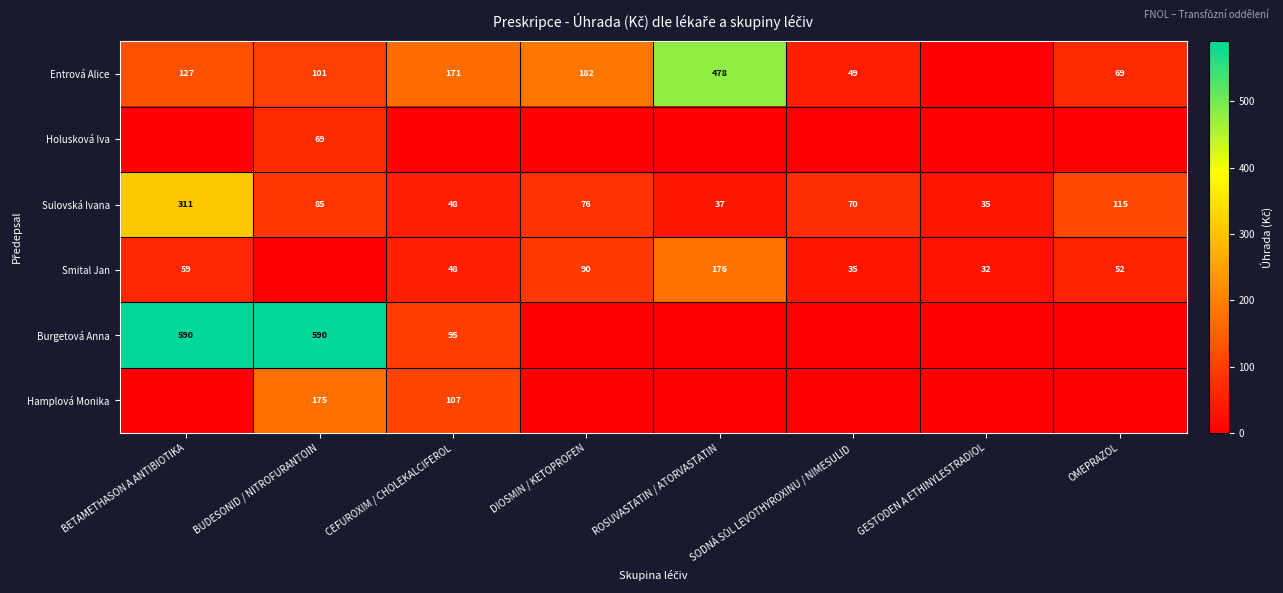

What is the sum of all Holusková Iva values?

68.8